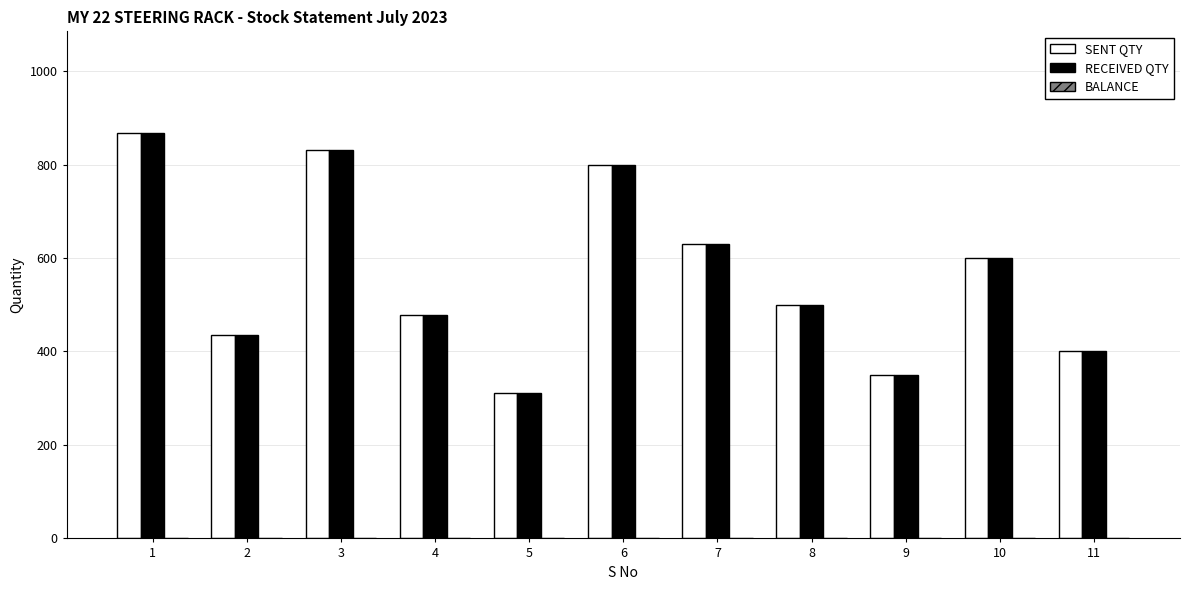

The value of RECEIVED QTY at 8 is 254. True or false?

False